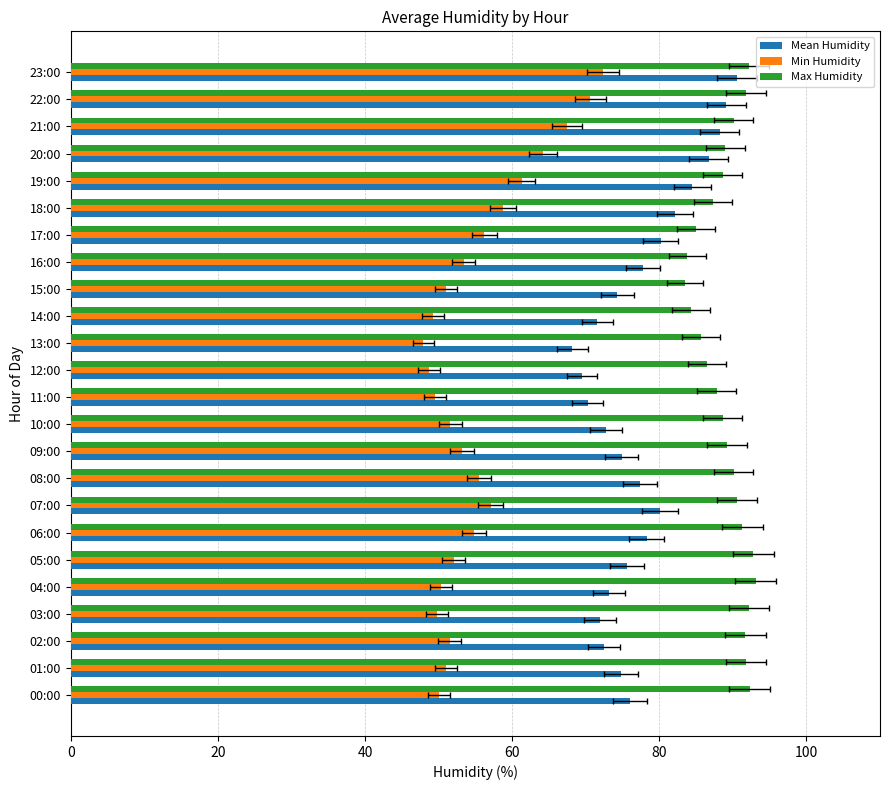

Reading right to left, extract all data points from this chart.

Mean Humidity: 90.5	89.1	88.2	86.7	84.5	82.1	80.2	77.8	74.3	71.6	68.2	69.5	70.3	72.8	74.9	77.4	80.1	78.3	75.6	73.2	71.9	72.5	74.8	76.0
Min Humidity: 72.4	70.6	67.5	64.2	61.3	58.7	56.2	53.4	51.0	49.2	47.9	48.7	49.5	51.6	53.2	55.5	57.1	54.8	52.1	50.3	49.8	51.5	51.0	50.1
Max Humidity: 92.2	91.8	90.1	89.0	88.6	87.3	85.0	83.8	83.5	84.3	85.7	86.5	87.8	88.6	89.2	90.1	90.5	91.3	92.8	93.1	92.2	91.7	91.8	92.3